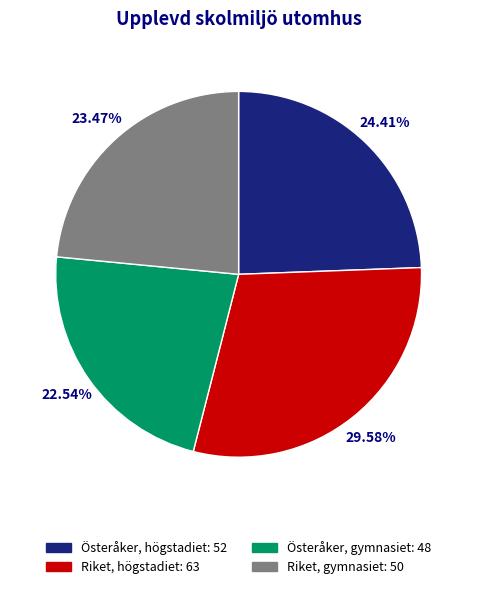

To the nearest percent, what is the combined percentage of Riket, högstadiet and Österåker, gymnasiet?

52%